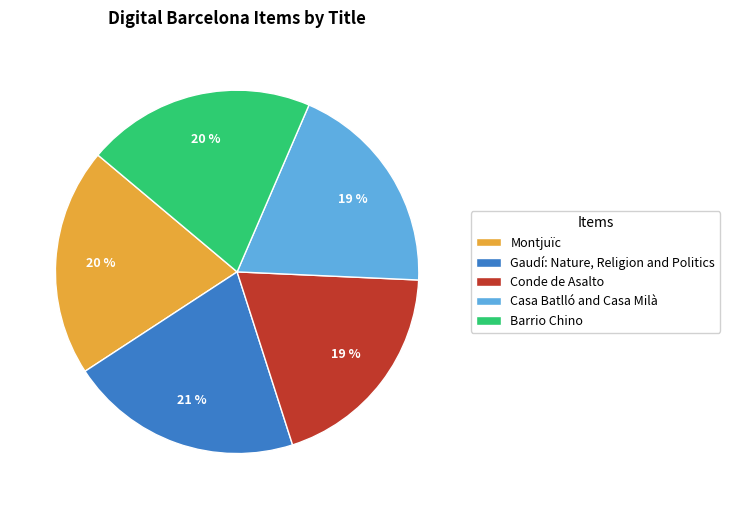

Approximately how many times larger is the value at Montjuïc compared to Gaudí: Nature, Religion and Politics?

1.0